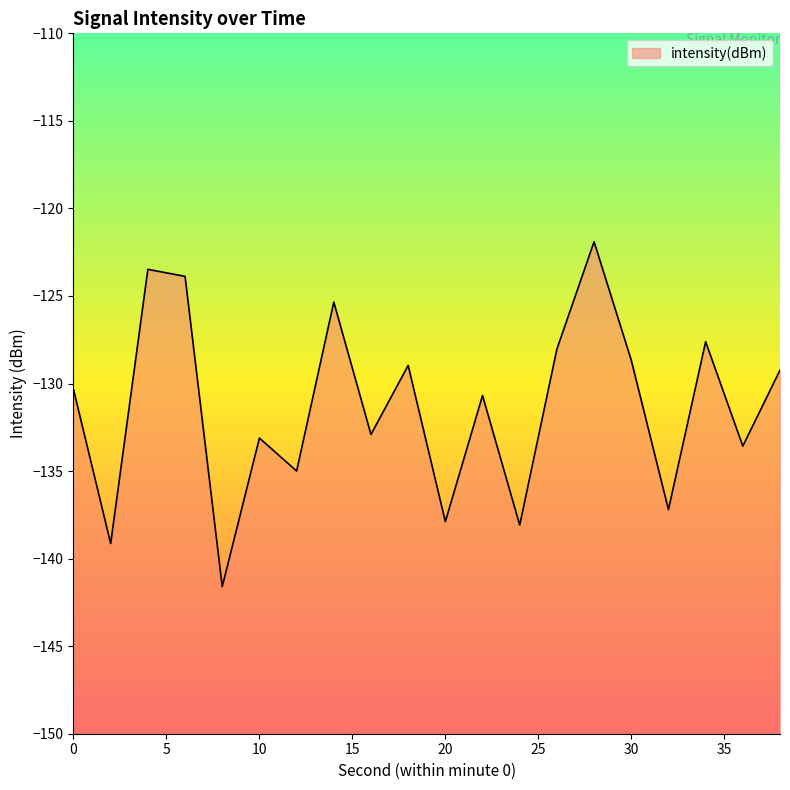

Rank the categories by value from highest to lowest.

28, 4, 6, 14, 34, 26, 30, 18, 38, 0, 22, 16, 10, 36, 12, 32, 20, 24, 2, 8